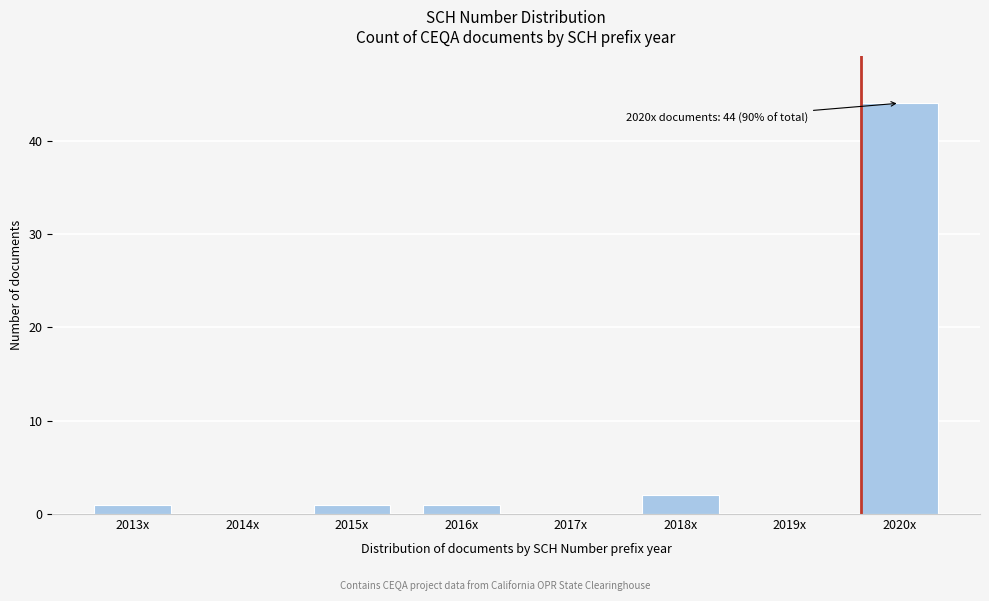

Reading right to left, transcribe all the data shown in this chart.

2020x=44	2019x=0	2018x=2	2017x=0	2016x=1	2015x=1	2014x=0	2013x=1